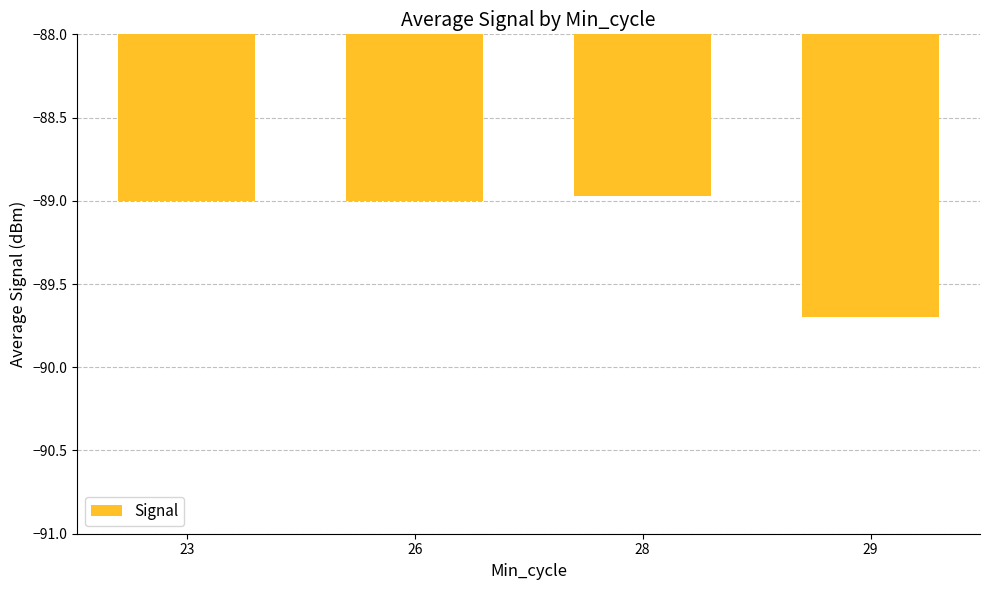

Which category has the highest value across all series?

28